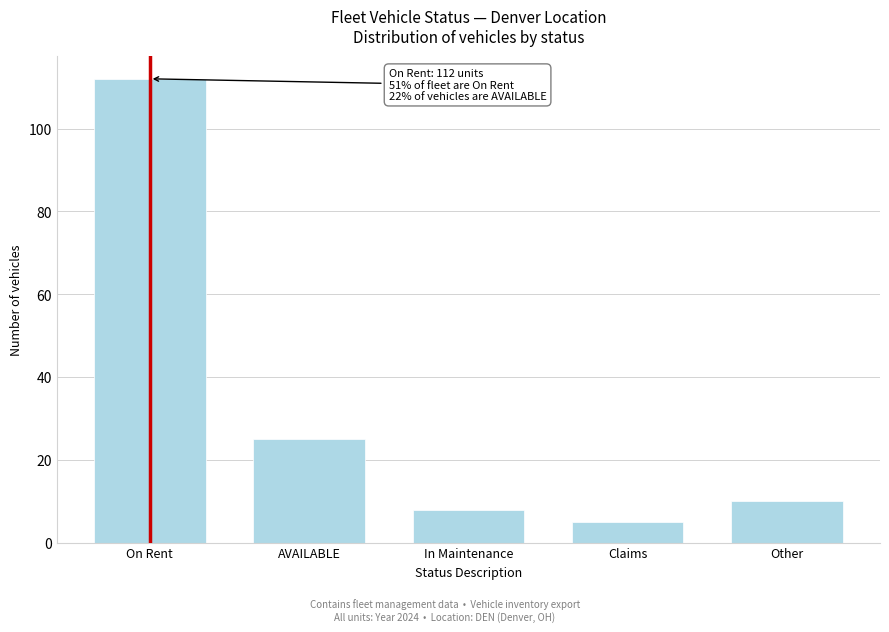

Reading left to right, list all the values displayed in this chart.

112	25	8	5	10